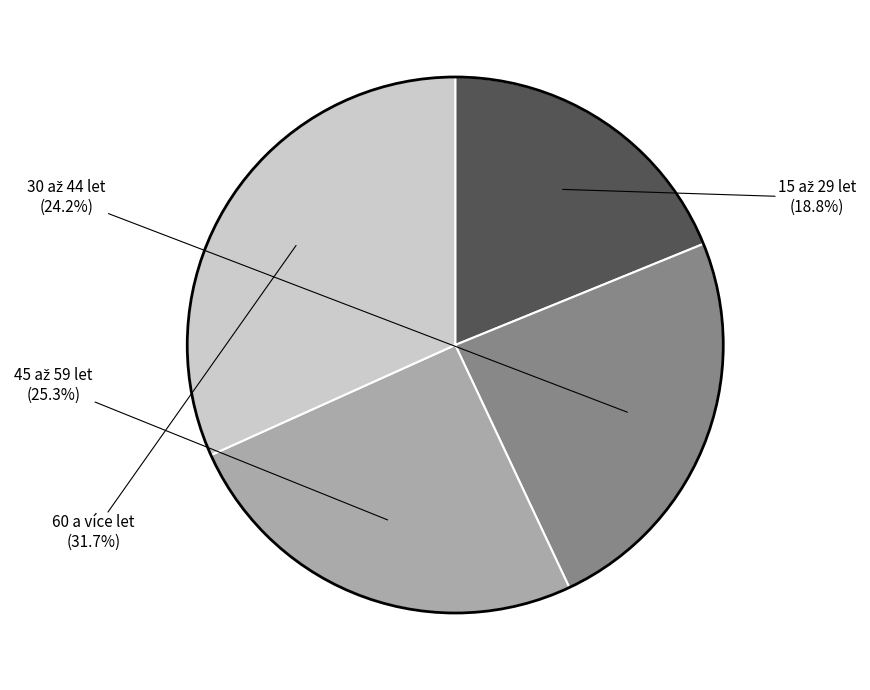

Does any single category account for the majority?

No